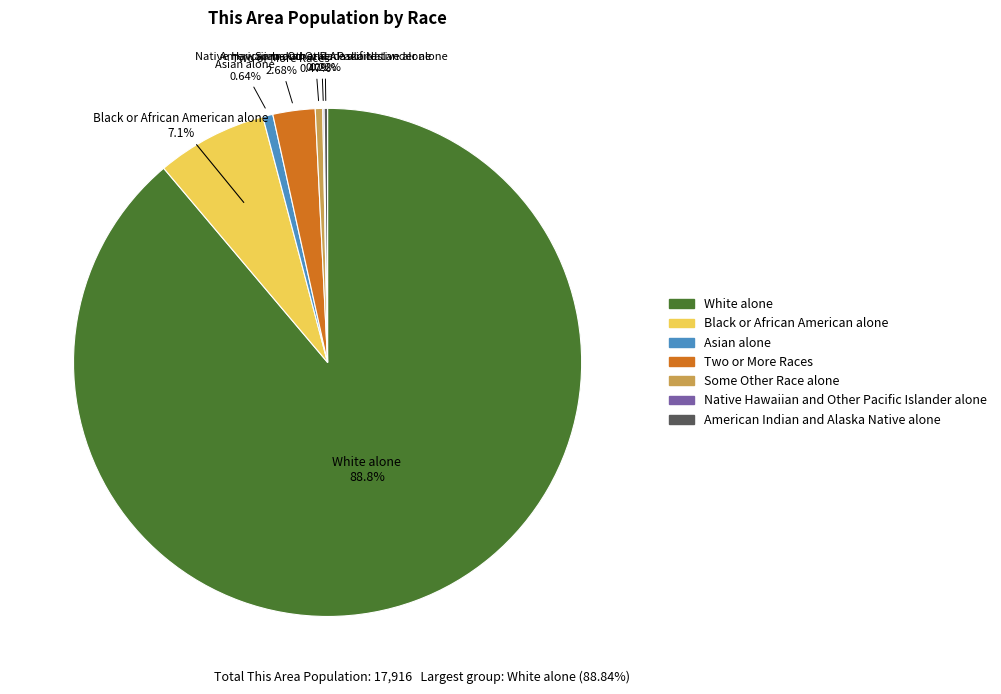

Which category accounts for the majority?

White alone